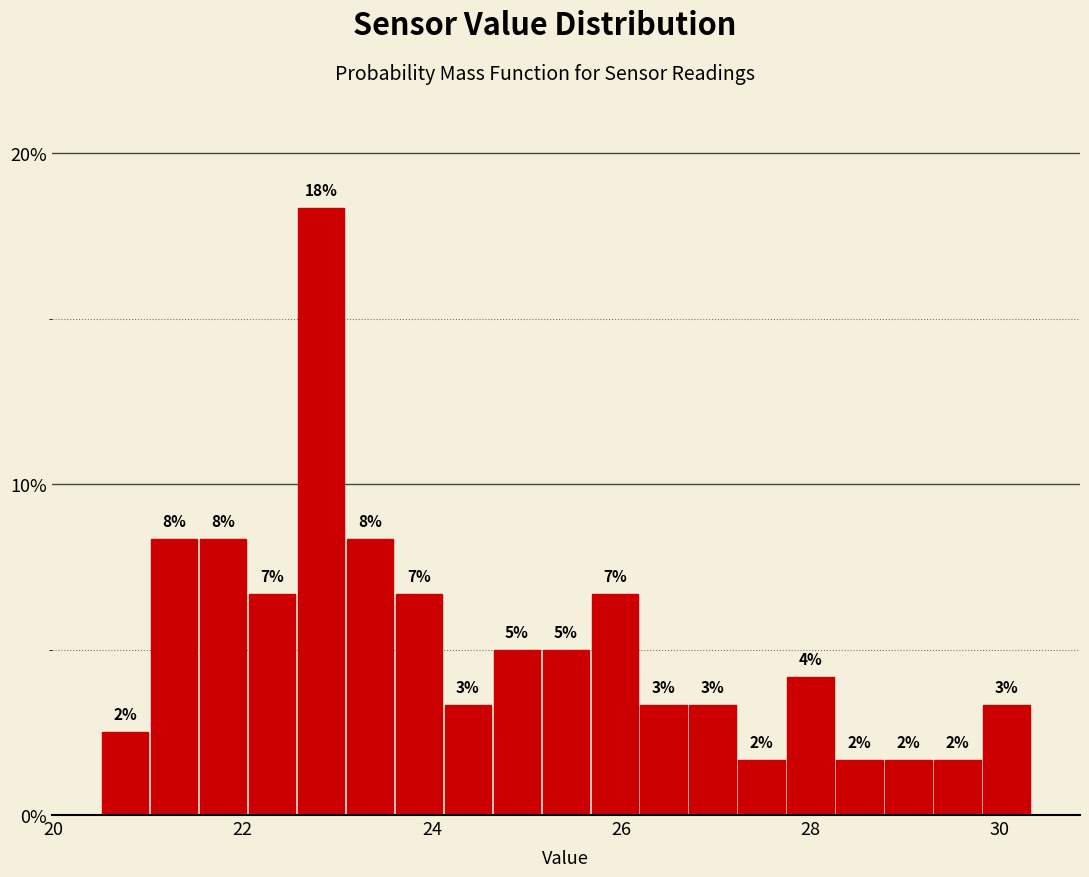

Around what value on the x-axis is the tallest bar? Give the approximate position of its centre, as read against the axis.

22.8